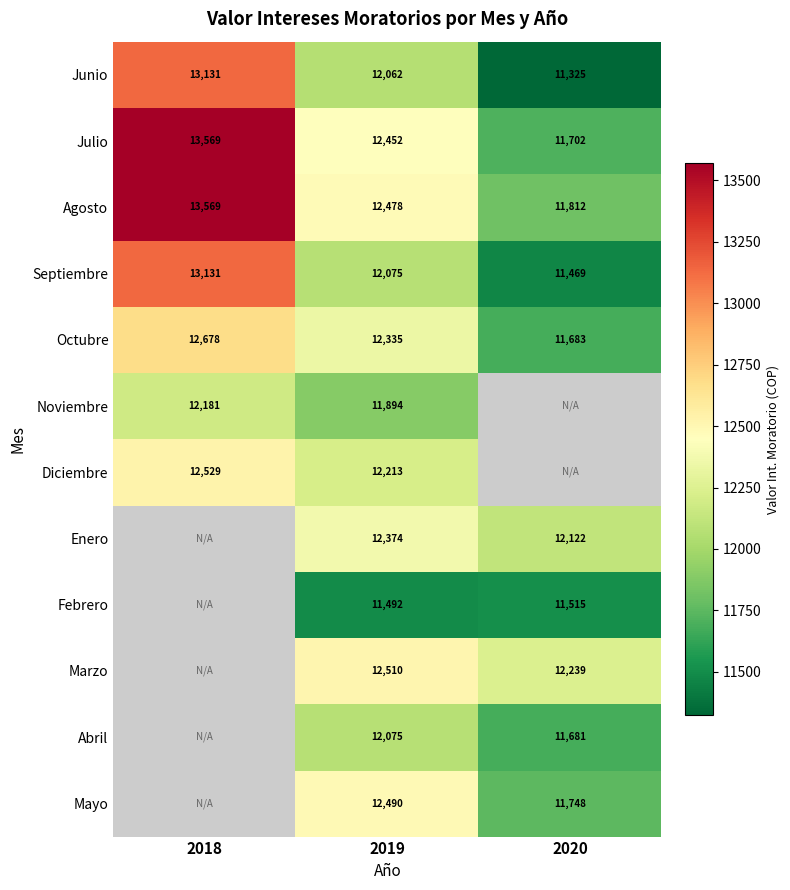

Is the value of Julio at 2019 greater than the value of Noviembre at 2020?

No